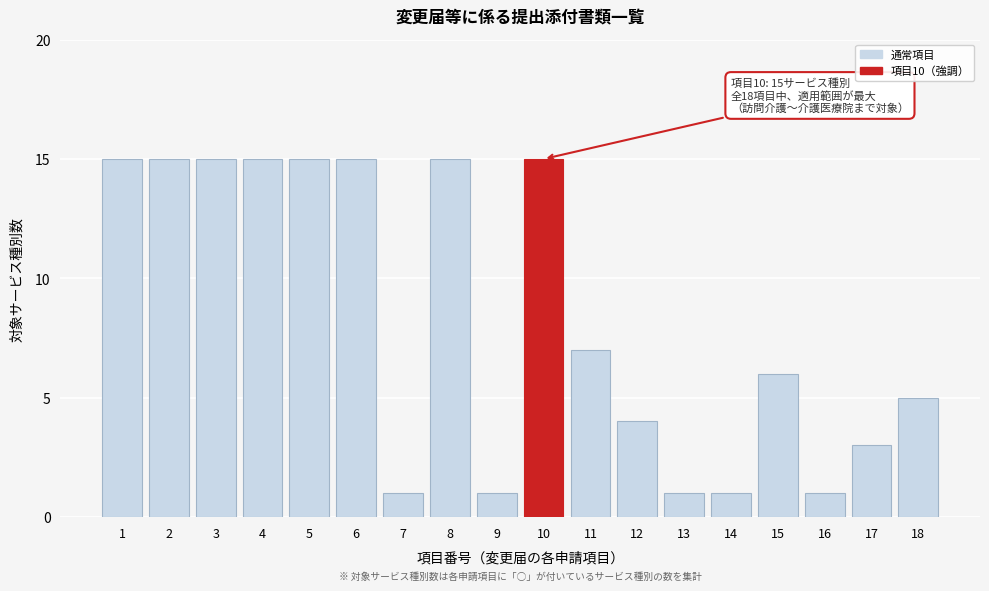

Reading left to right, what are all the values shown in this chart?

15	15	15	15	15	15	1	15	1	15	7	4	1	1	6	1	3	5